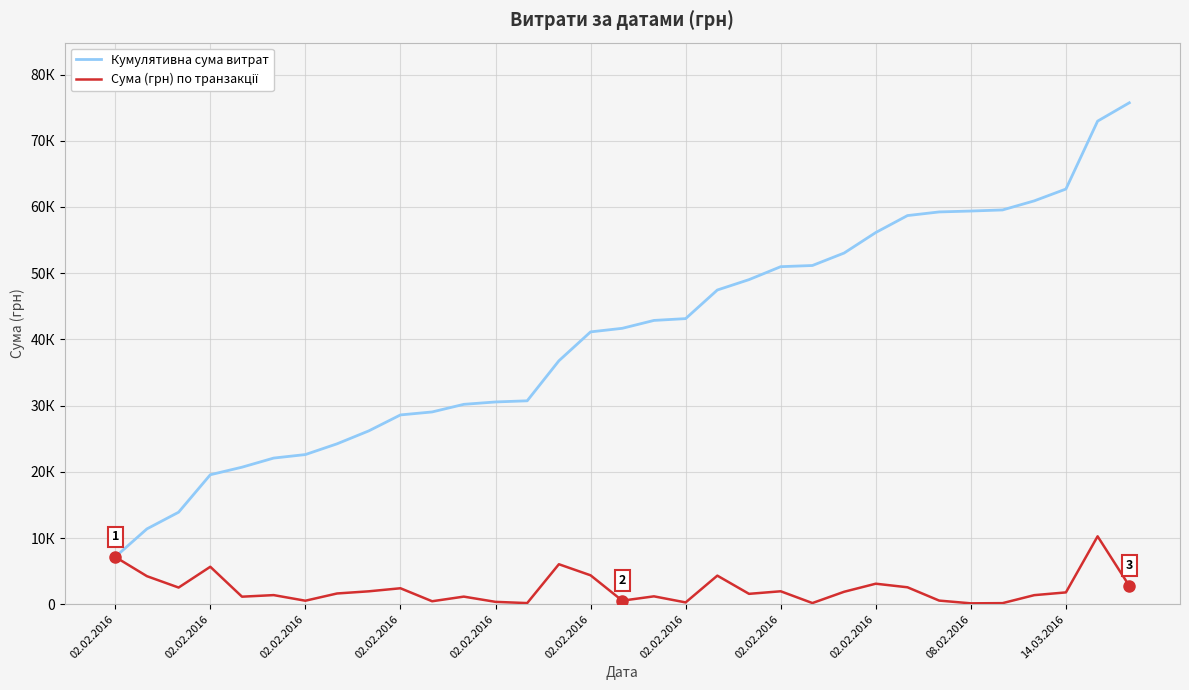

Does the chart have visible grid lines?

Yes